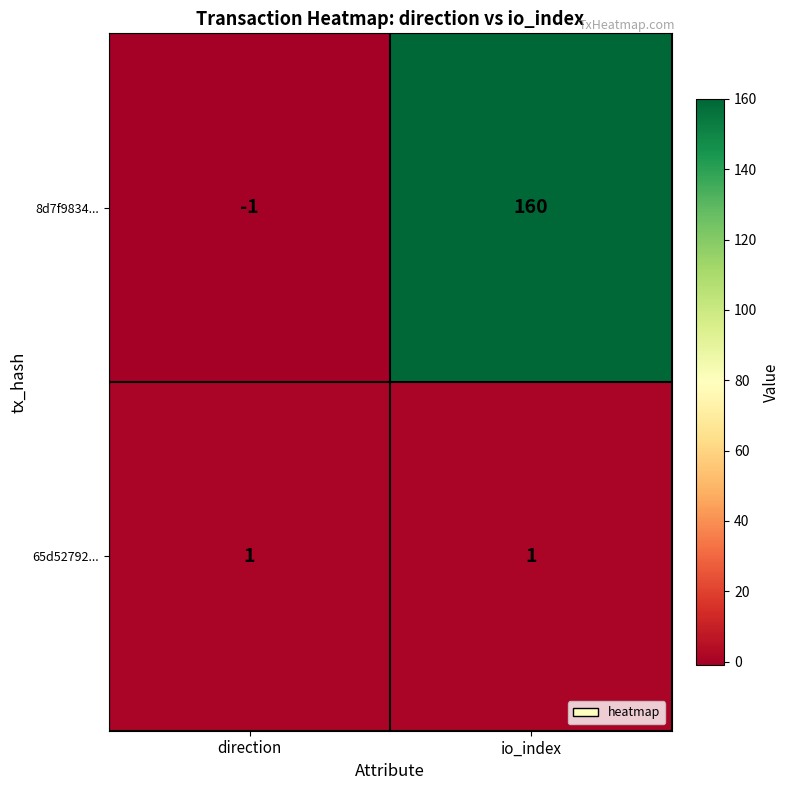

Reading left to right, transcribe all the data shown in this chart.

8d7f9834...: direction=-1	io_index=160
65d52792...: direction=1	io_index=1